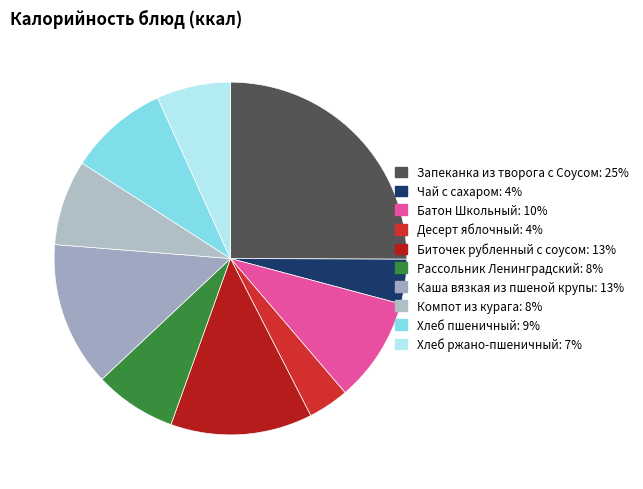

True or false: Рассольник Ленинградский accounts for 8% of the total.

True